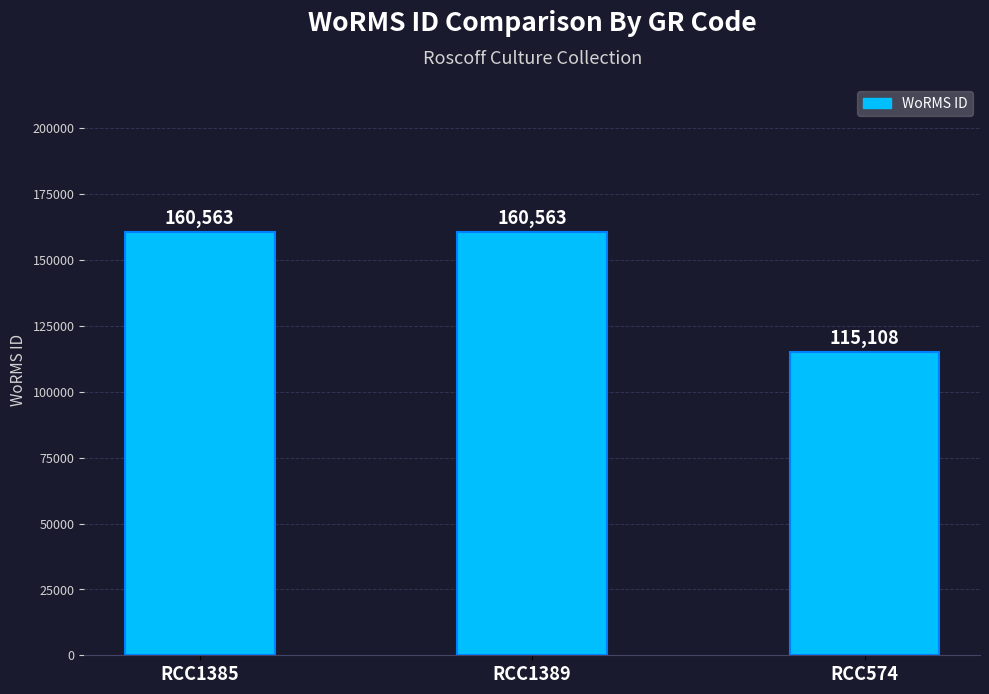

True or false: the data shows 94928 at RCC1389.

False